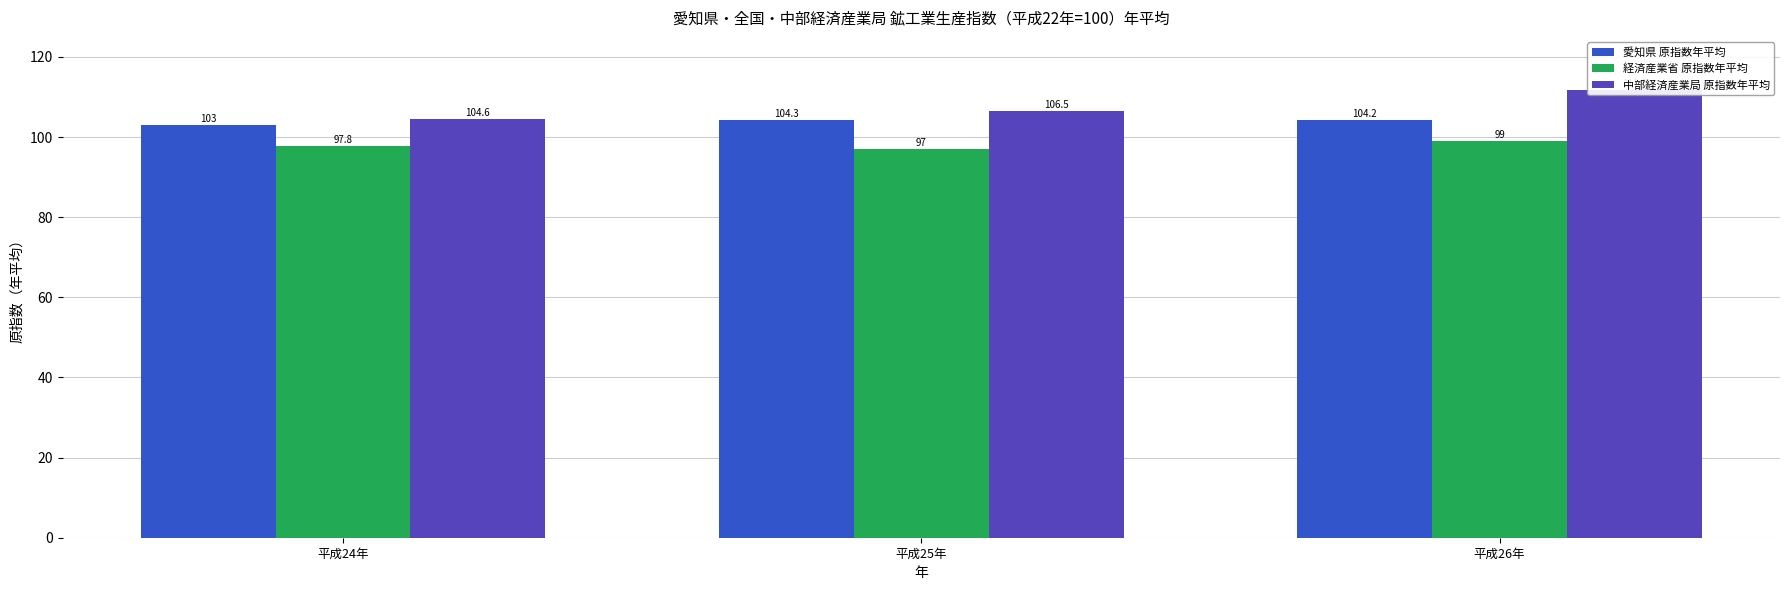

Are the bars grouped side by side (vs. stacked)?

Yes